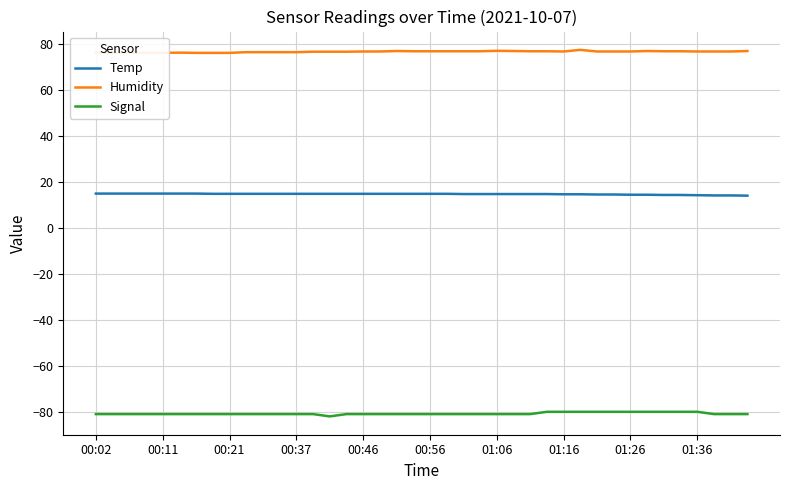

What are all the series names shown in the legend?

Temp, Humidity, Signal